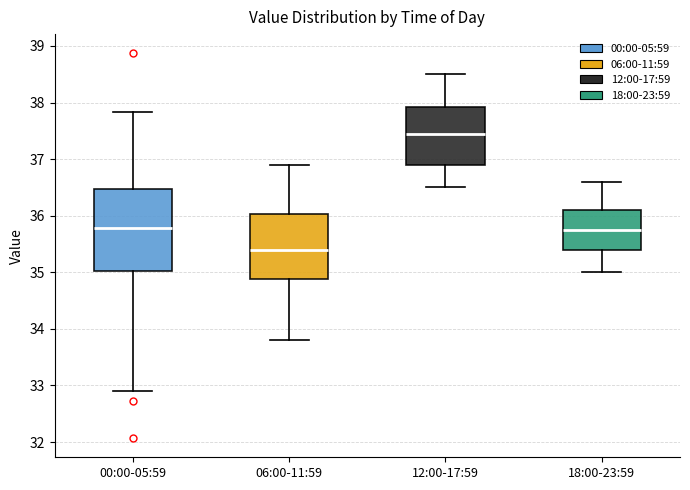

Where is the lower edge of the box for 18:00-23:59 on the y-axis? The values are not printed on the chart, so give them approximately, as read against the axis.

35.4